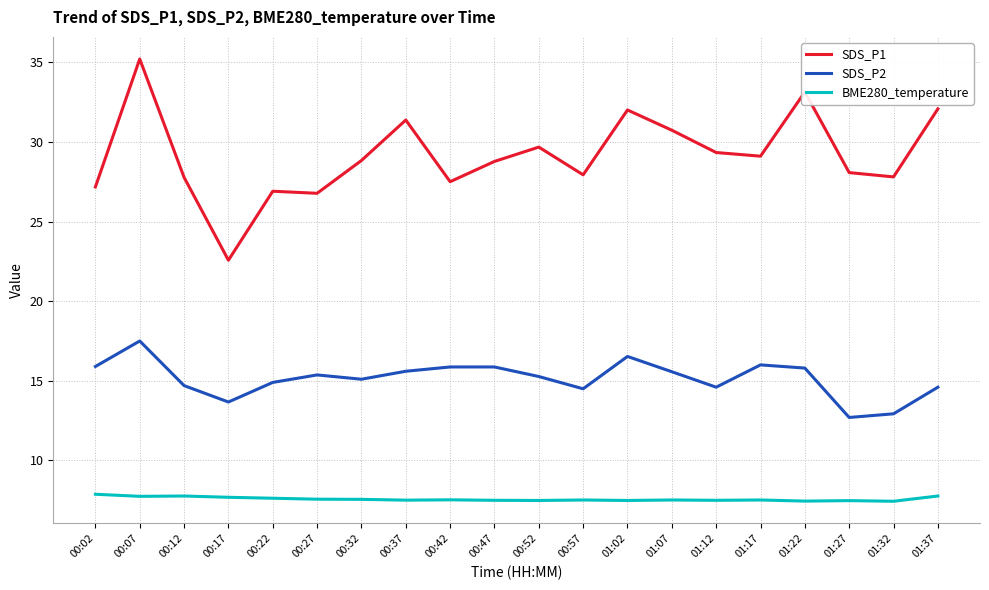

True or false: SDS_P1 and SDS_P2 intersect in this chart.

False